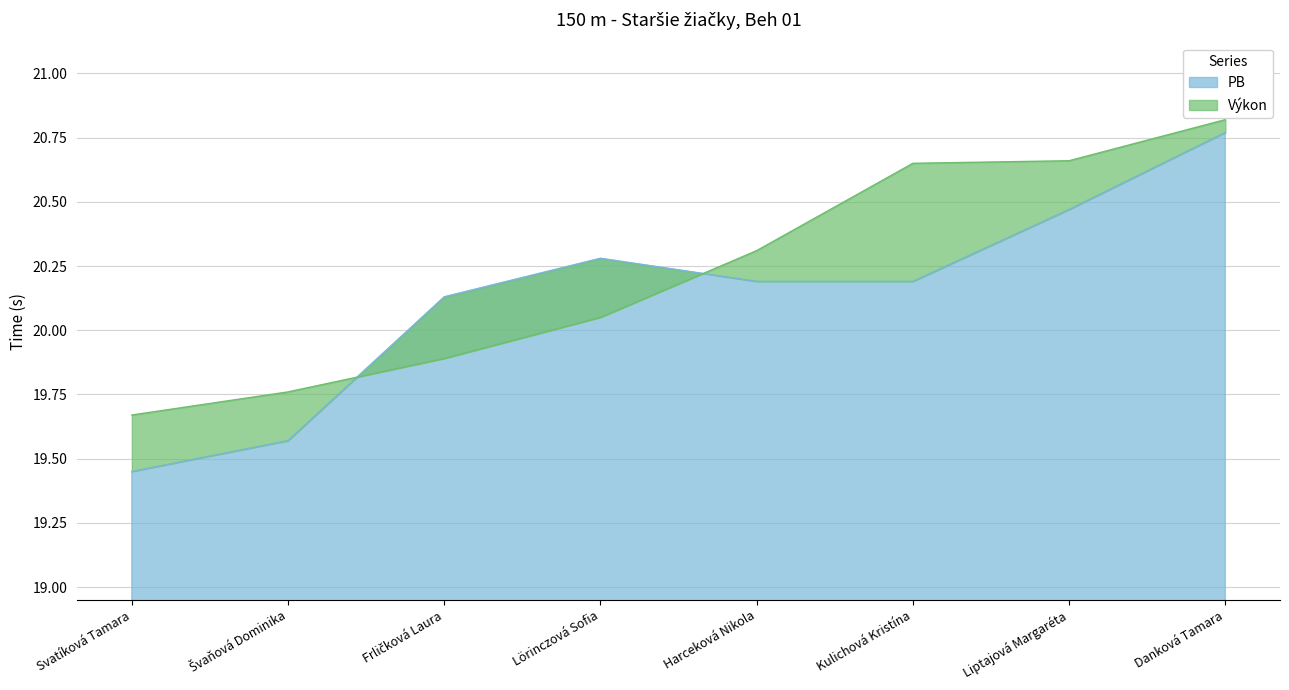

The value of Výkon at Harceková Nikola is 20.3. True or false?

True